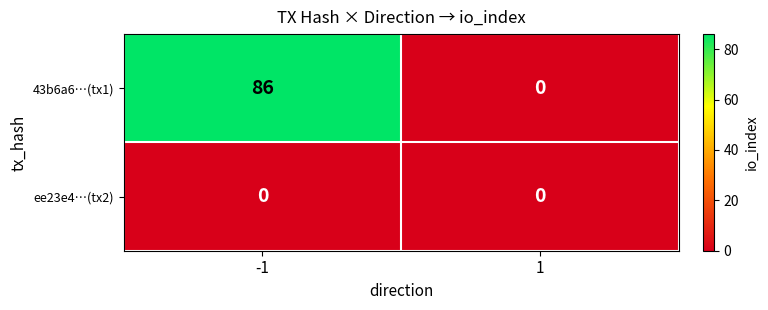

The 43b6a6…(tx1) series shows 45 at 1. True or false?

False